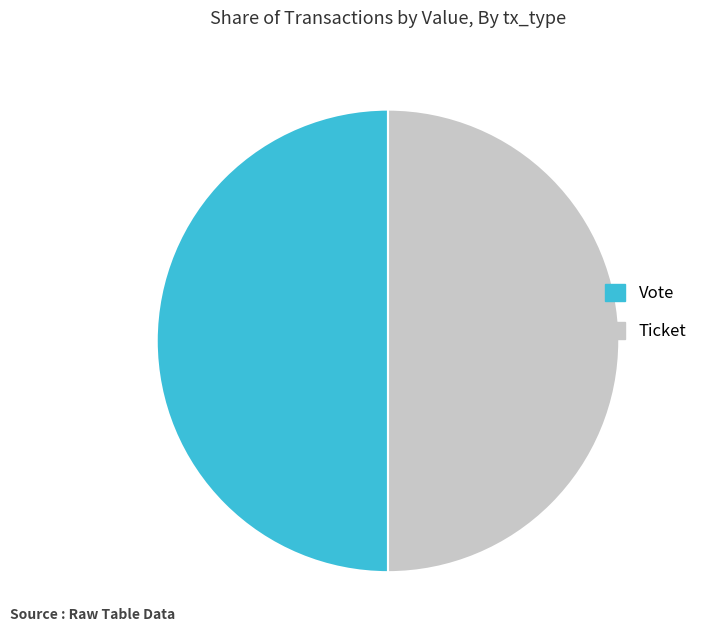

How many segments does this pie chart have?

2